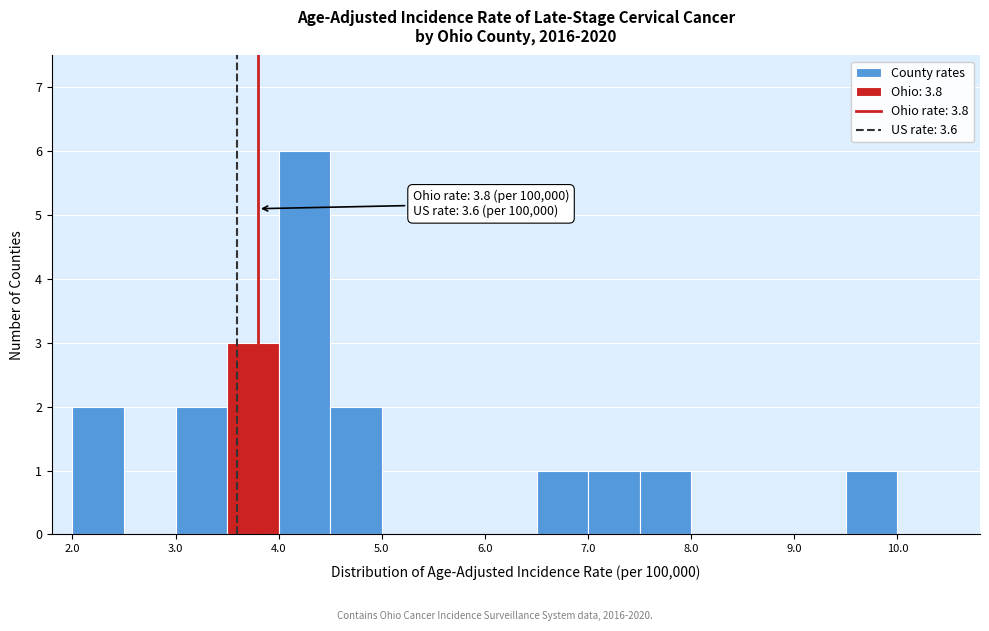

Over which range of the x-axis is the bar tallest?

4.0 to 4.5